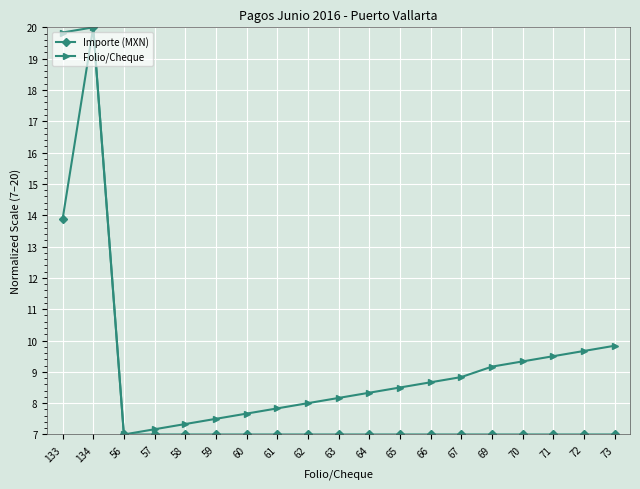

At how many categories does at least one series exceed 15?

2